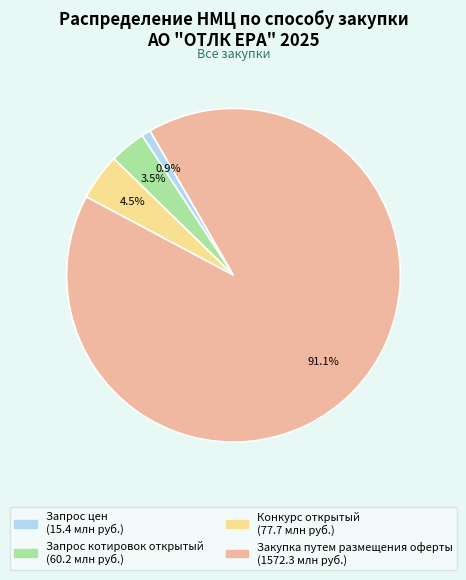

Between Закупка путем размещения оферты and Конкурс открытый, which is larger?

Закупка путем размещения оферты